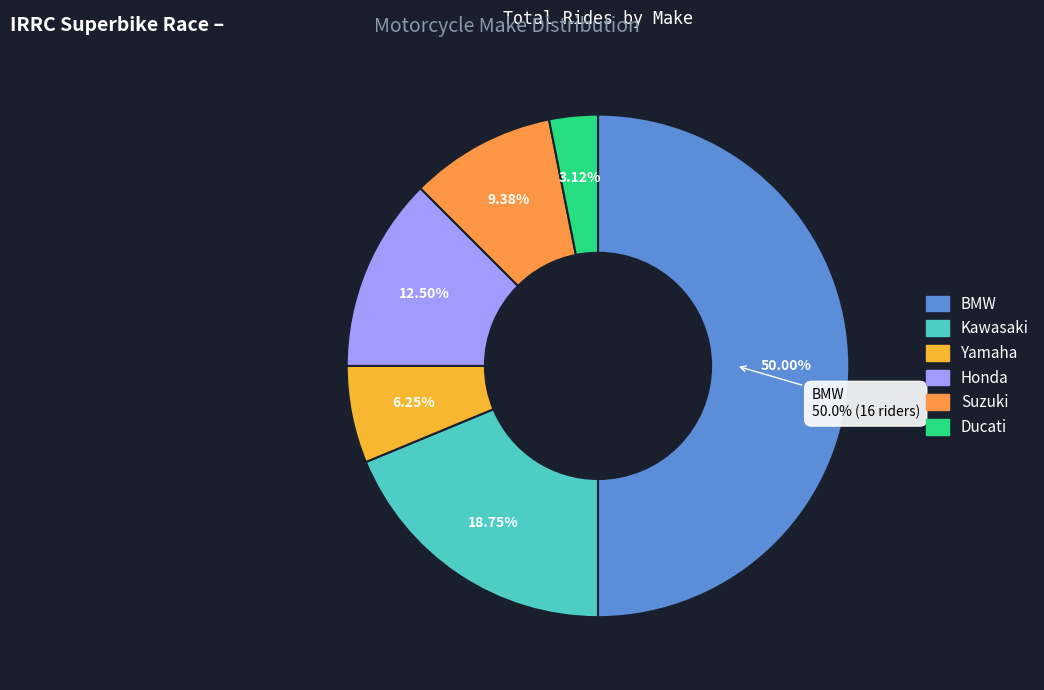

To the nearest percent, what is the average slice percentage?

17%